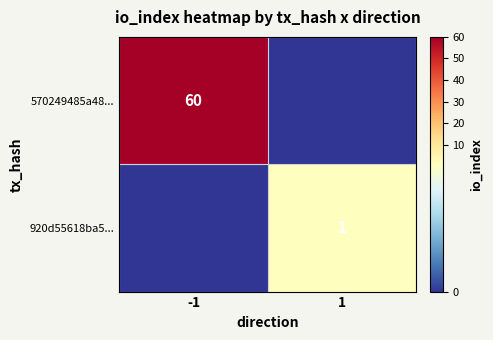

Which has a higher value, -1 or 1?

-1